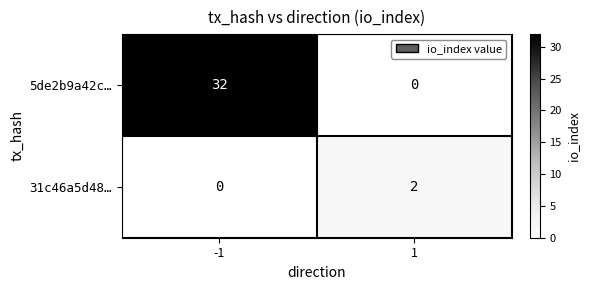

List the labels in order of 31c46a5d48… value, largest first.

1, -1